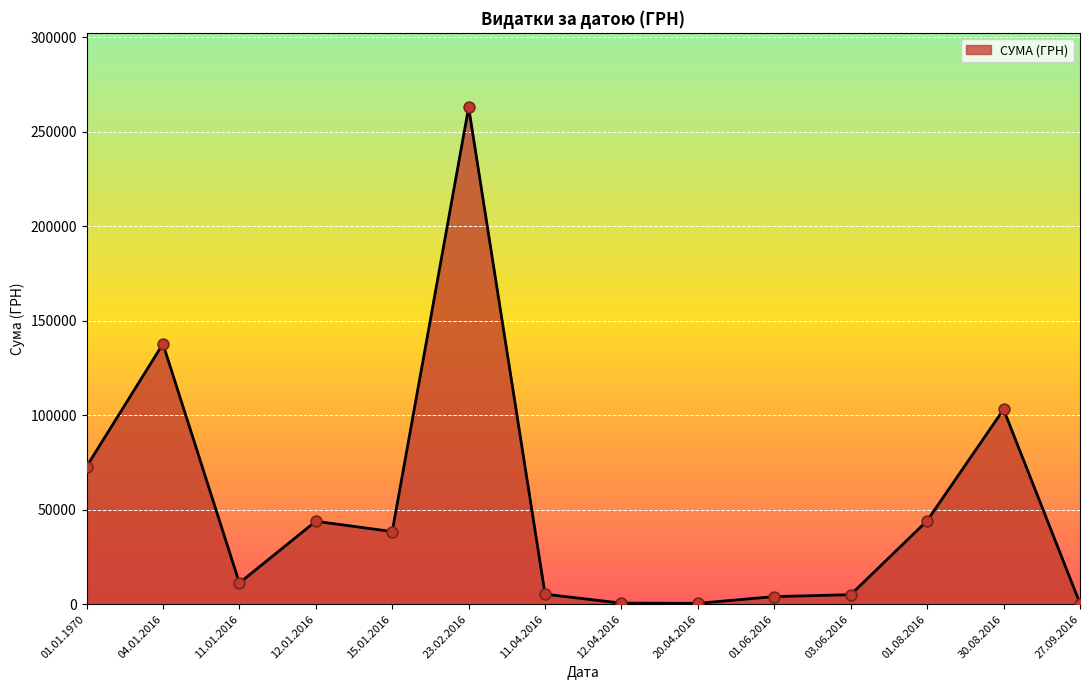

Approximately how many times larger is the value at 11.01.2016 compared to 12.01.2016?

0.3